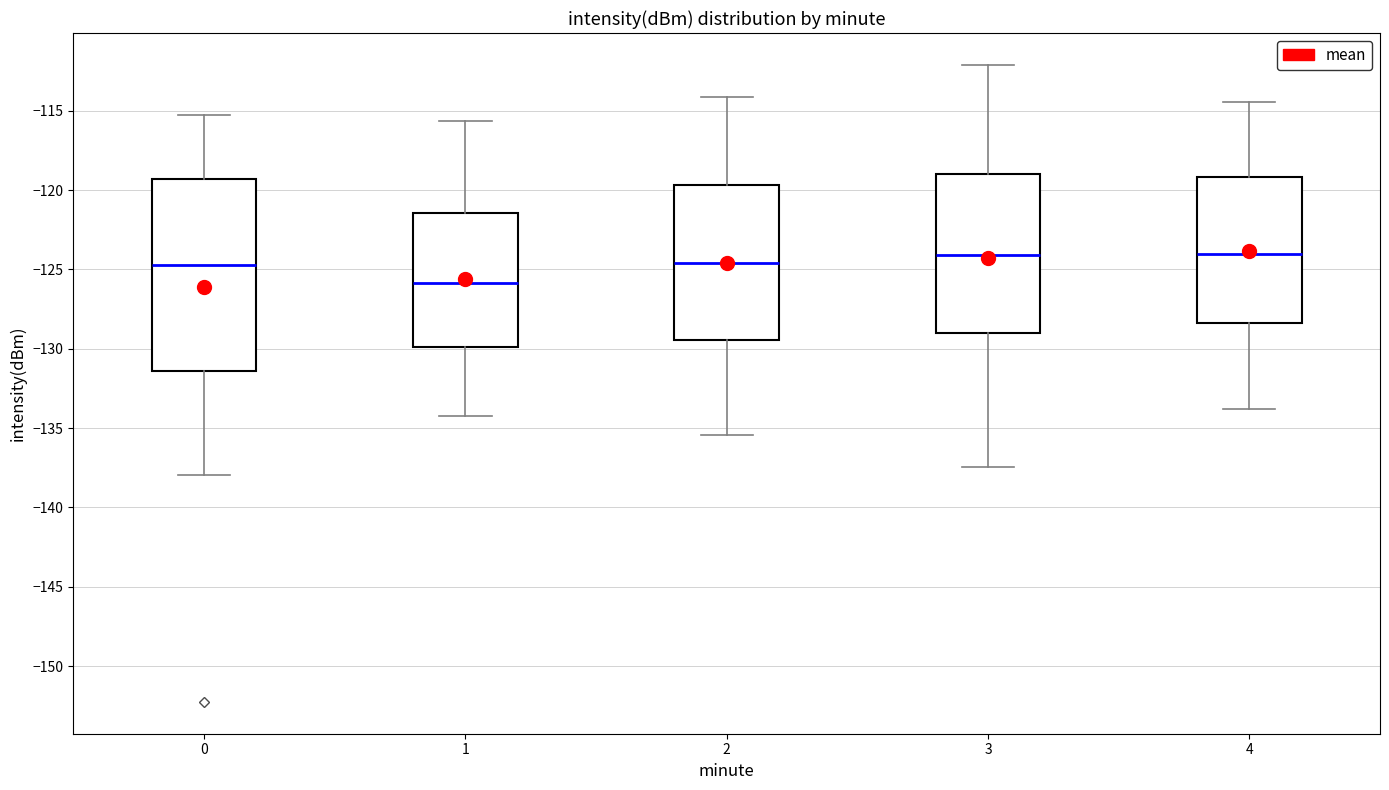

Where does the median line of the box at x = 2 sit on the y-axis? The values are not printed on the chart, so give them approximately, as read against the axis.

-124.5